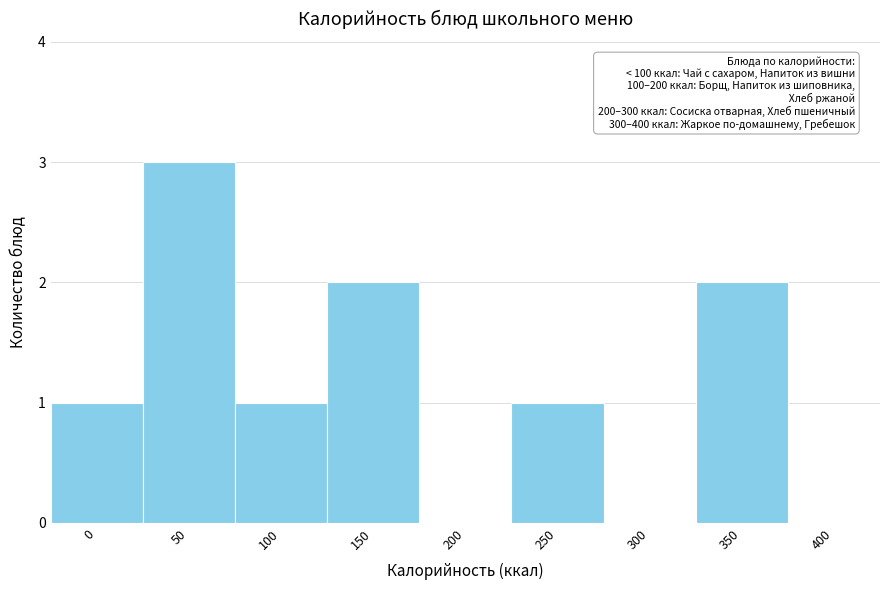

Reading left to right, list all the values displayed in this chart.

0=1	50=3	100=1	150=2	200=0	250=1	300=0	350=2	400=0